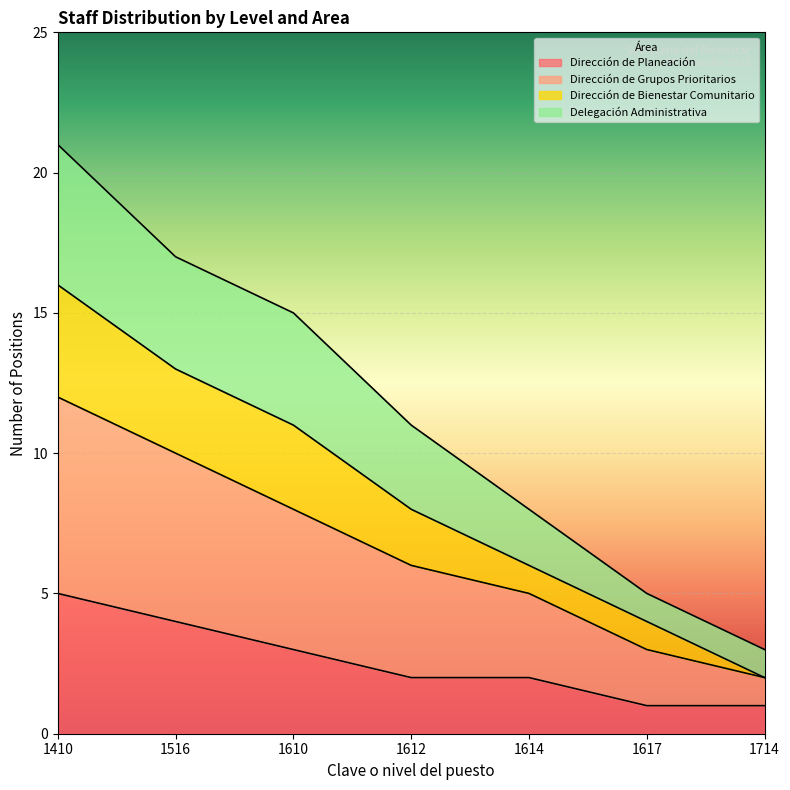

What is the total value across all series at 1614?

8